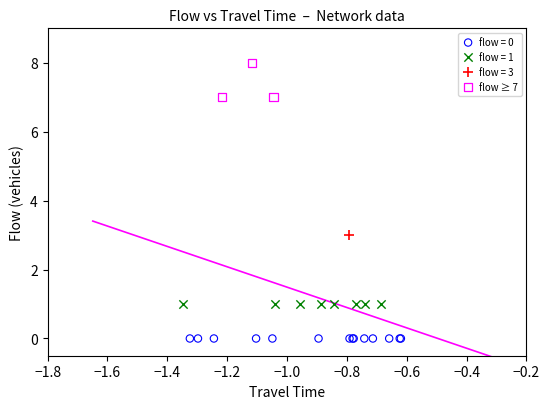

What are all the series names shown in the legend?

flow = 0, flow = 1, flow = 3, flow ≥ 7